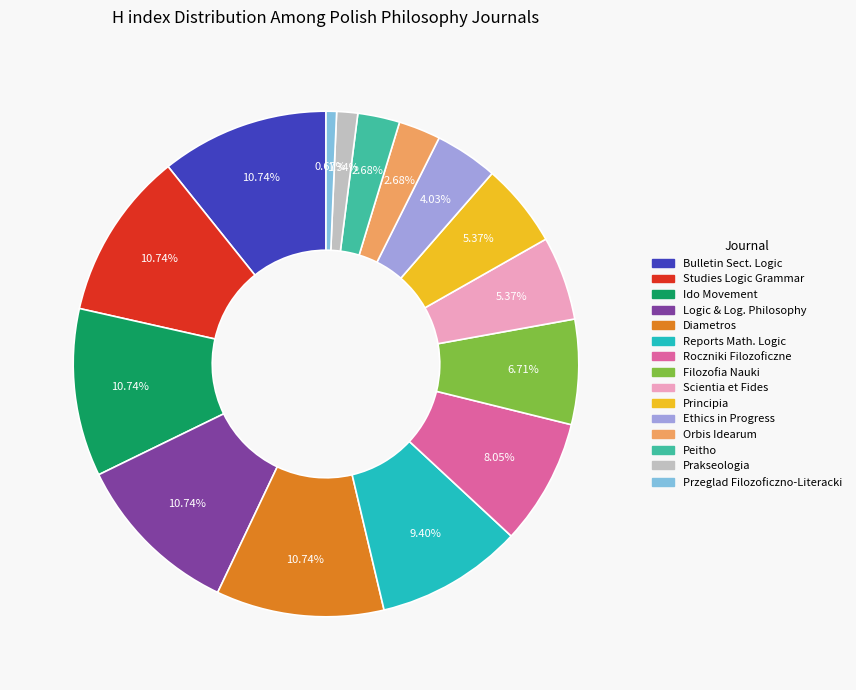

Does any single category account for the majority?

No